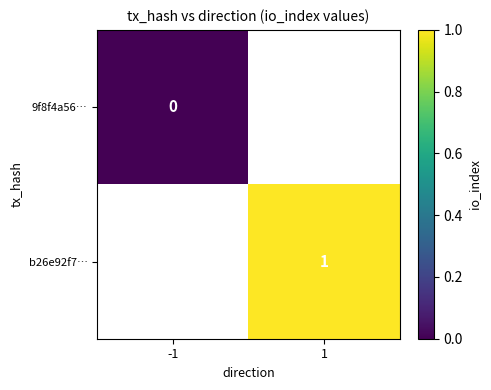

True or false: b26e92f7… has a value of 0.7 at 1.

False